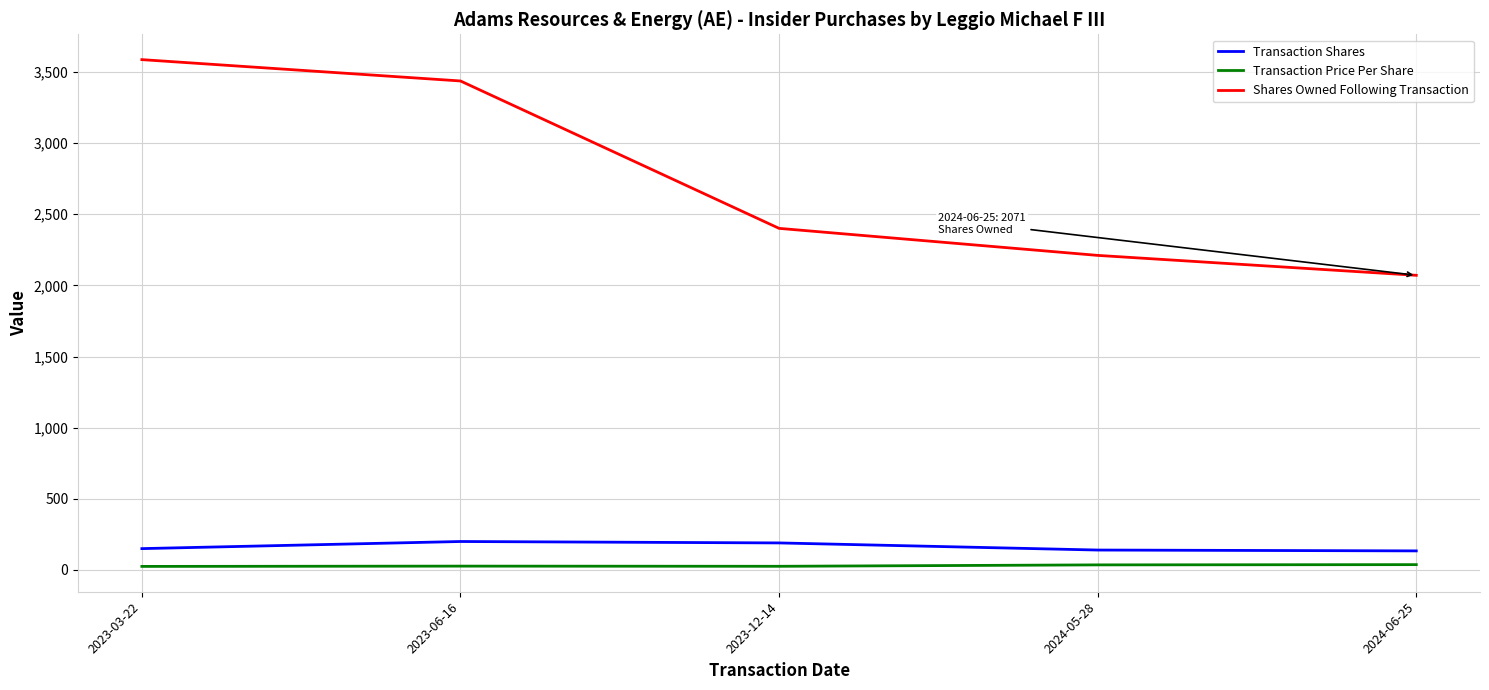

What value does the Transaction Price Per Share series have at 2023-03-22?

25.0